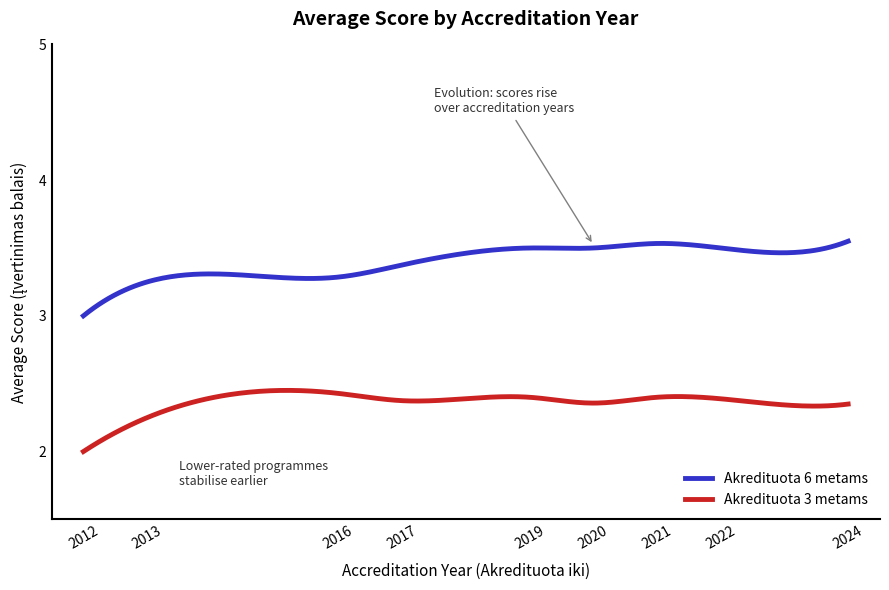

Rank the series by their maximum value, from lowest to highest.

Akredituota 3 metams, Akredituota 6 metams